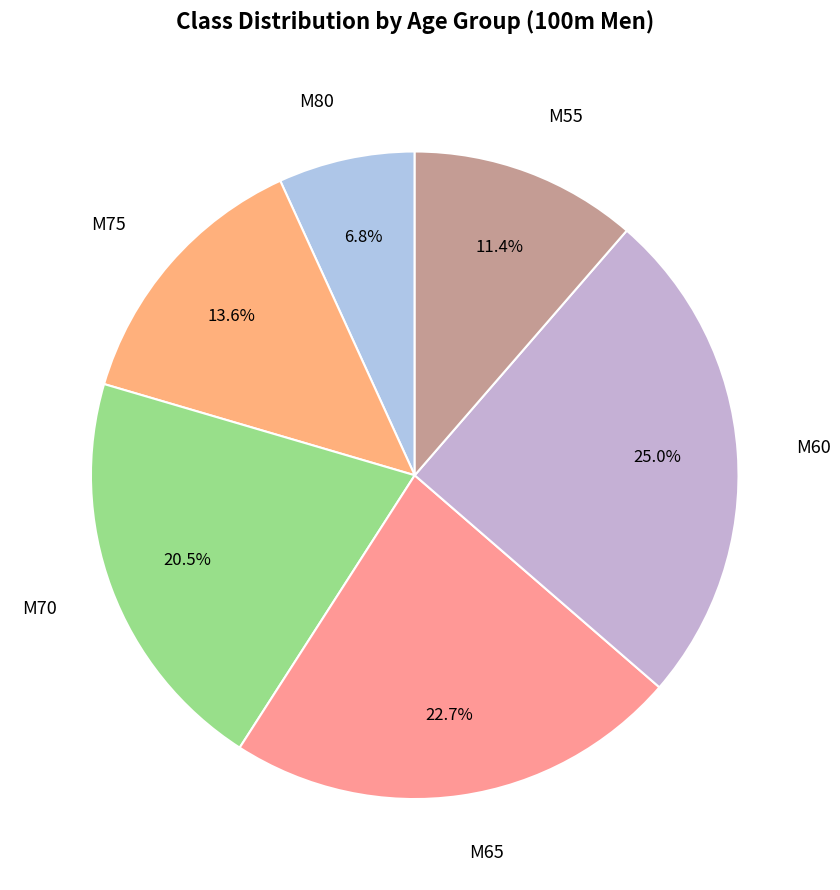

Count the number of slices in the pie.

6